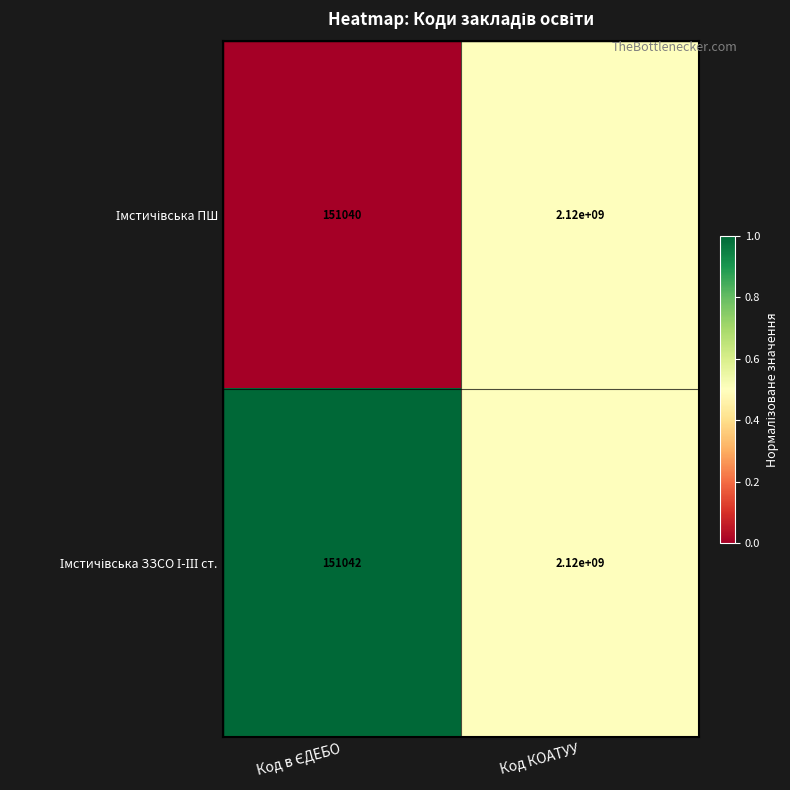

At which category is the sum across all series the highest?

Код КОАТУУ